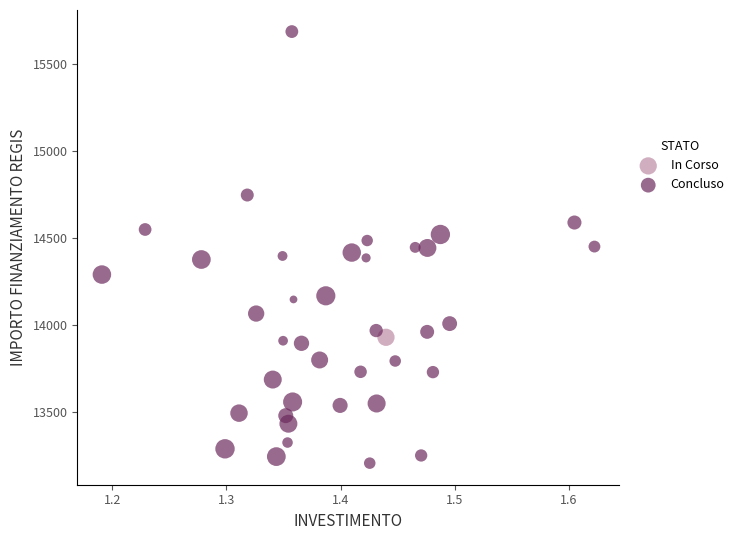

What are all the series names shown in the legend?

In Corso, Concluso